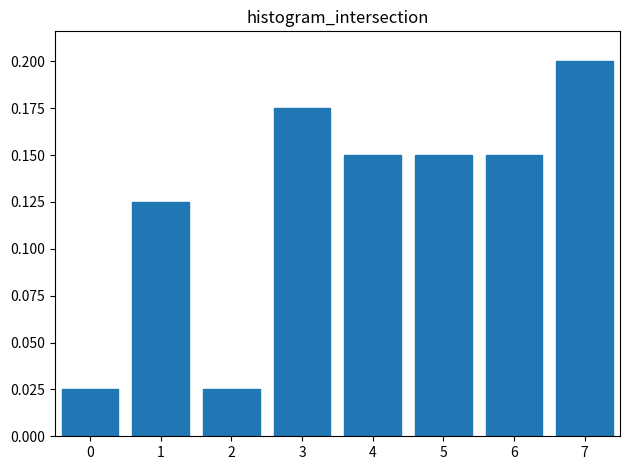

Count the values in the range 0 to 1.

8